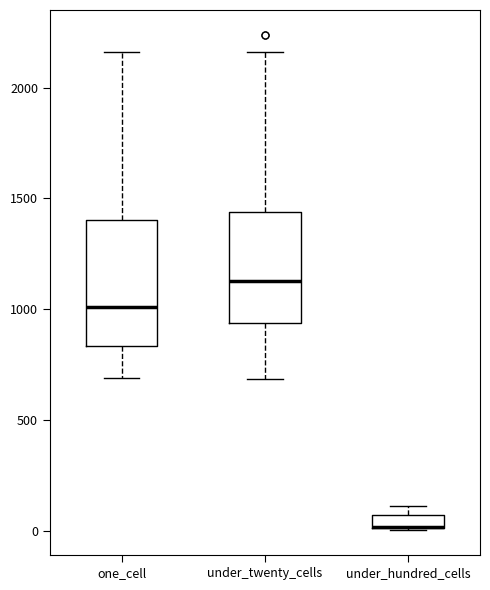

Comparing the boxes themselves (not the whiskers), which one is the tallest?

one_cell